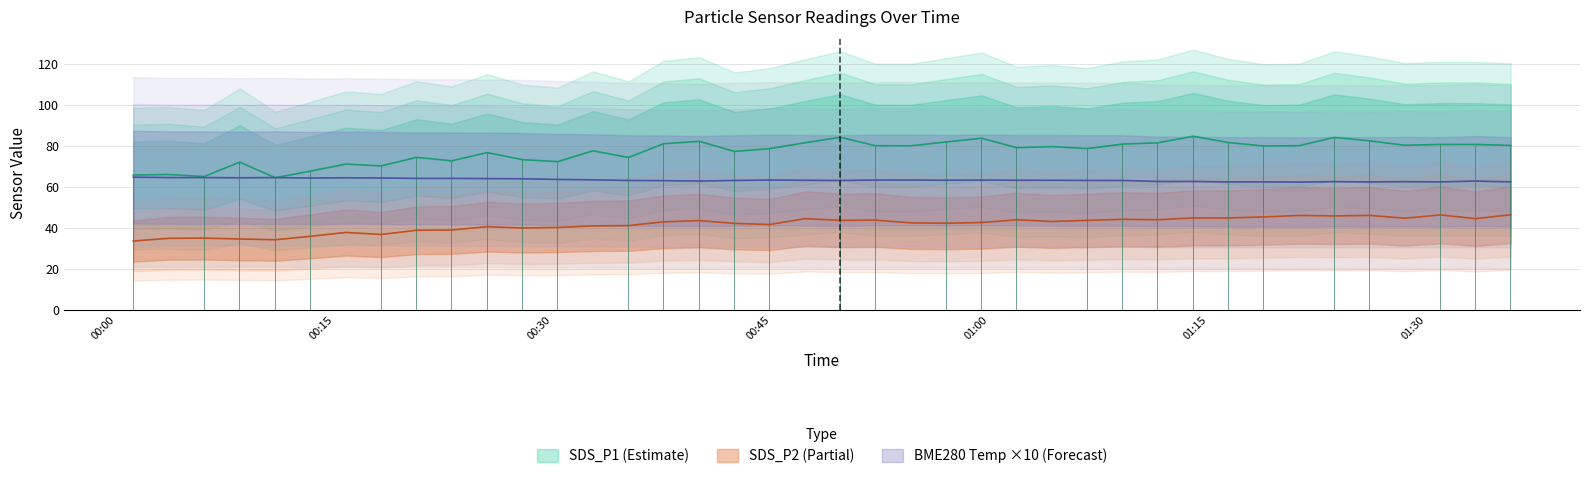

Reading left to right, transcribe all the data shown in this chart.

SDS_P1: 65.6	65.9	64.9	71.9	64.3	67.6	71.0	70.1	74.2	72.6	76.6	73.1	72.2	77.5	74.2	80.9	82.0	77.2	78.5	81.4	84.0	79.9	79.9	81.8	83.6	79.0	79.5	78.5	80.7	81.3	84.5	81.5	79.8	80.0	84.0	82.3	80.1	80.6	80.5	80.1
SDS_P2: 33.5	34.8	34.9	34.5	34.1	35.8	37.6	36.7	38.7	38.9	40.5	39.8	40.1	40.8	41.0	42.8	43.4	42.0	41.5	44.4	43.5	43.7	42.3	42.1	42.5	43.8	43.0	43.5	44.0	43.9	44.7	44.7	45.2	46.0	45.7	46.0	44.6	46.2	44.4	46.3
BME280_temperature: 64.6	64.4	64.4	64.3	64.4	64.2	64.3	64.2	64.0	64.0	63.9	63.8	63.5	63.3	63.0	62.9	62.7	63.0	63.2	63.1	63.0	63.2	63.2	63.1	63.2	63.1	63.1	63.0	63.0	62.5	62.5	62.3	62.3	62.2	62.4	62.3	62.4	62.3	62.7	62.3